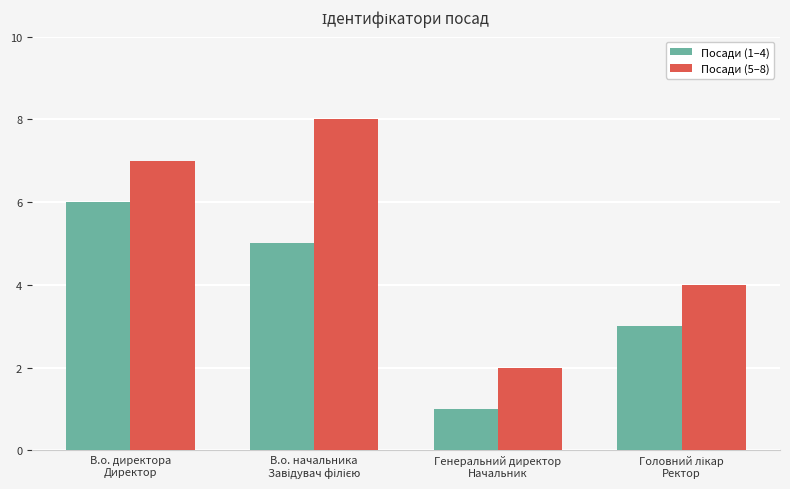

How many Посади (1–4) values are between 3 and 6?

3